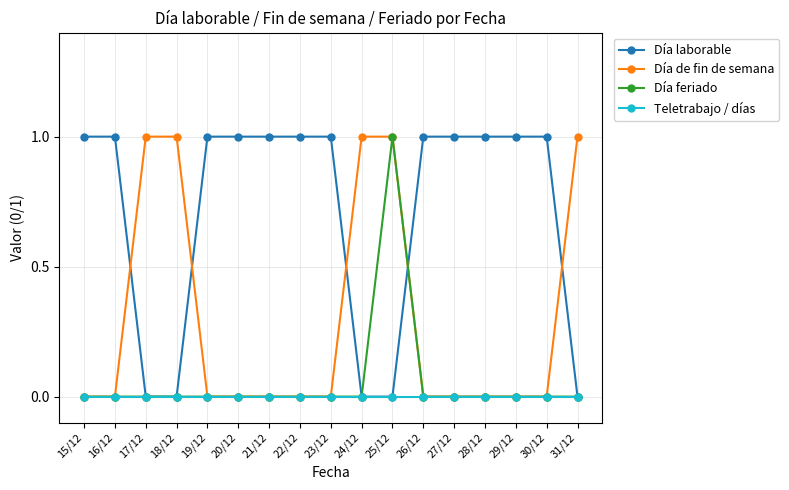

What is the label of the 2nd point from the left?

16/12